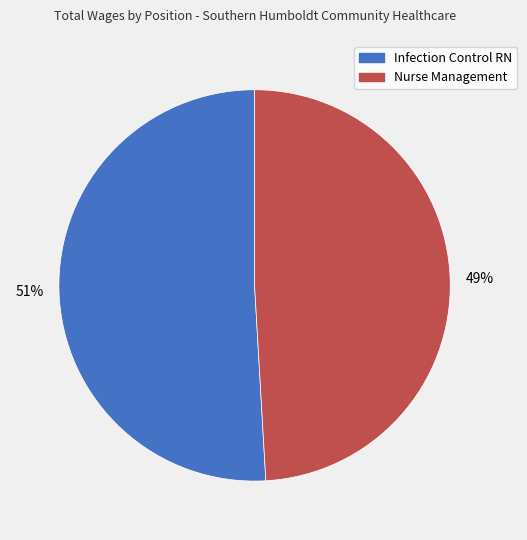

Combined, do Infection Control RN and Nurse Management account for over 50%?

Yes